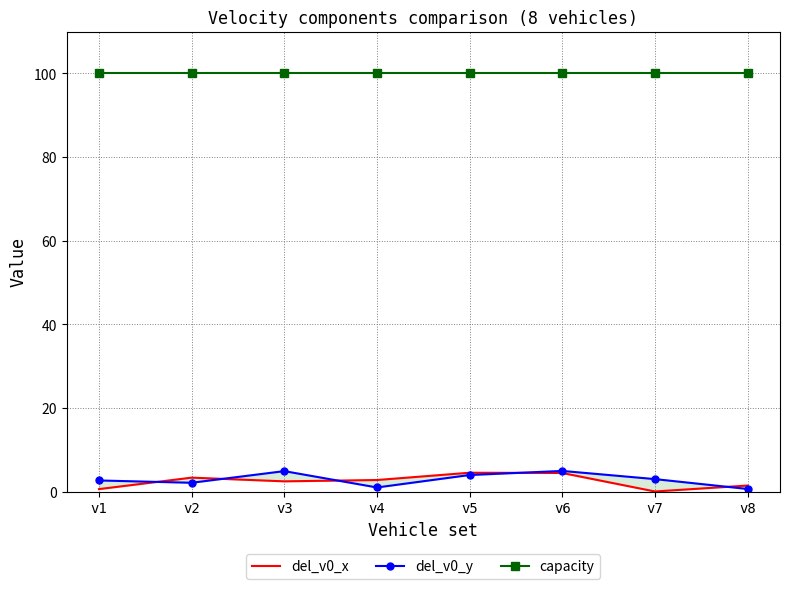

At which category is the sum across all series the highest?

v6